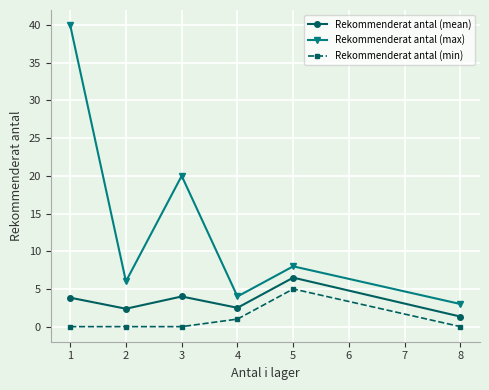

In Rekommenderat antal (max), how many points are lower than both neighbors (excluding endpoints)?

2